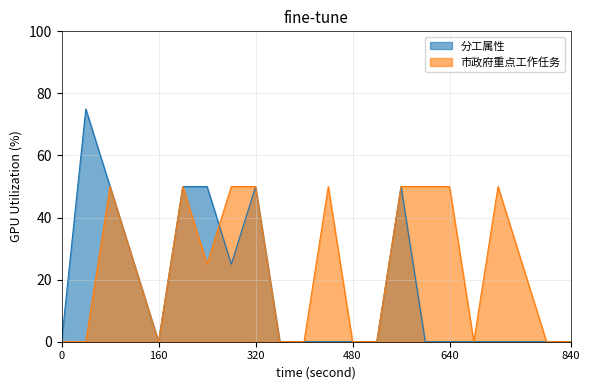

How many interior local peaks does the 市政府重点工作任务 series have?

4